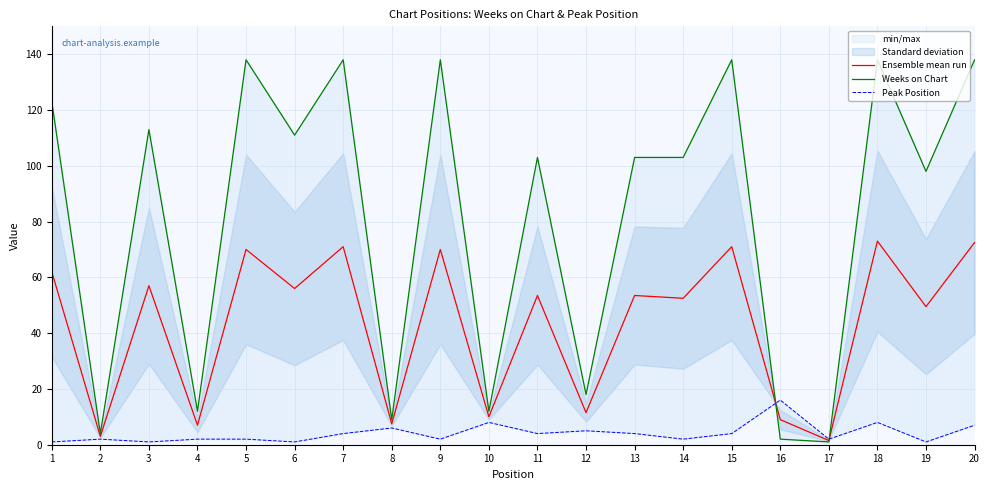

Rank the series at 5 from lowest to highest value.

Peak Position, Ensemble mean run, Weeks on Chart